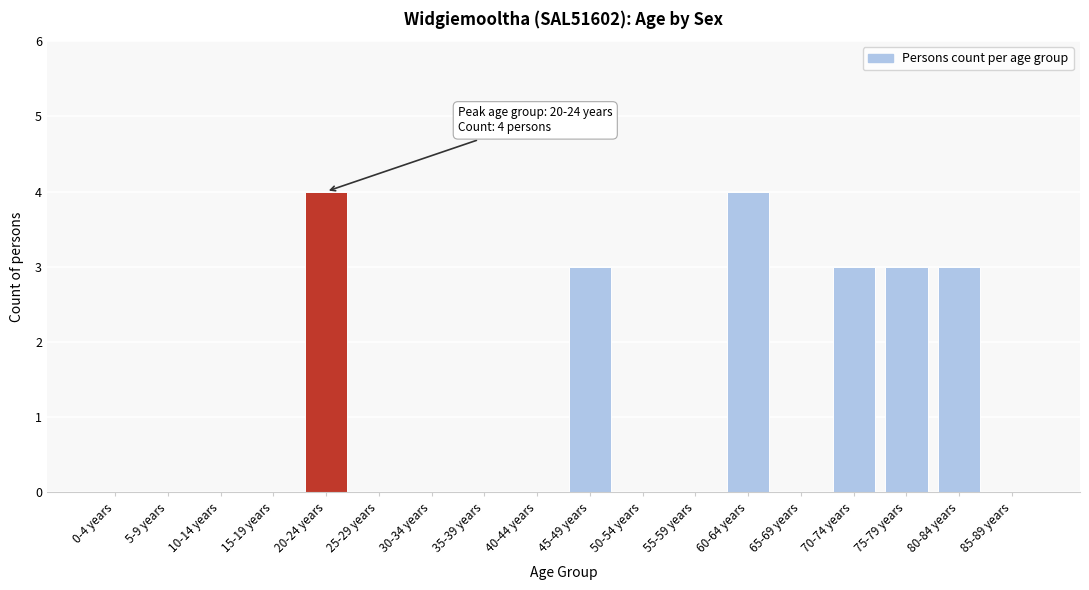

Reading left to right, what are all the values shown in this chart?

0-4 years=0	5-9 years=0	10-14 years=0	15-19 years=0	20-24 years=4	25-29 years=0	30-34 years=0	35-39 years=0	40-44 years=0	45-49 years=3	50-54 years=0	55-59 years=0	60-64 years=4	65-69 years=0	70-74 years=3	75-79 years=3	80-84 years=3	85-89 years=0